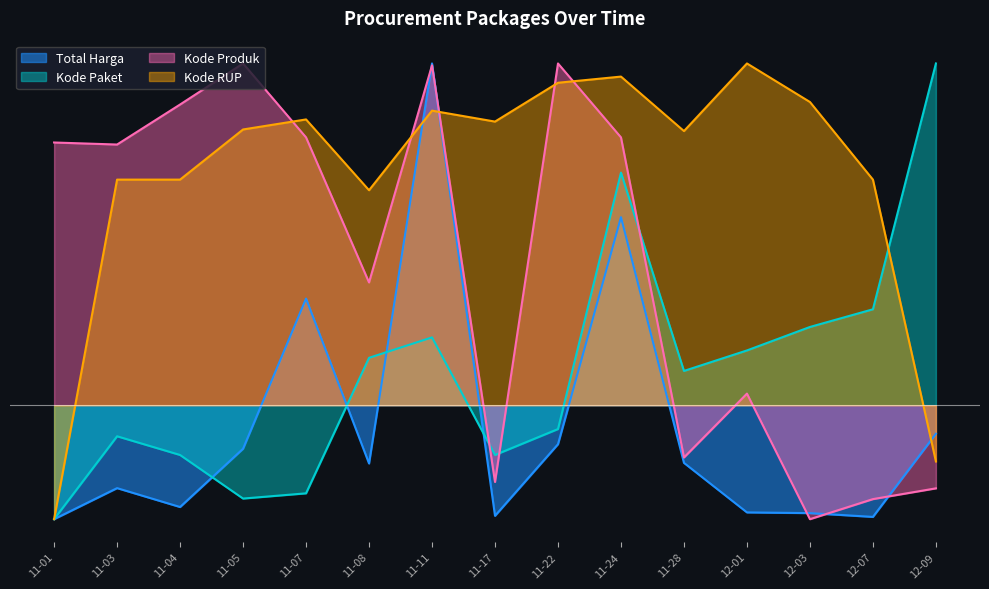

What is the label of the 7th point from the left?

11-11